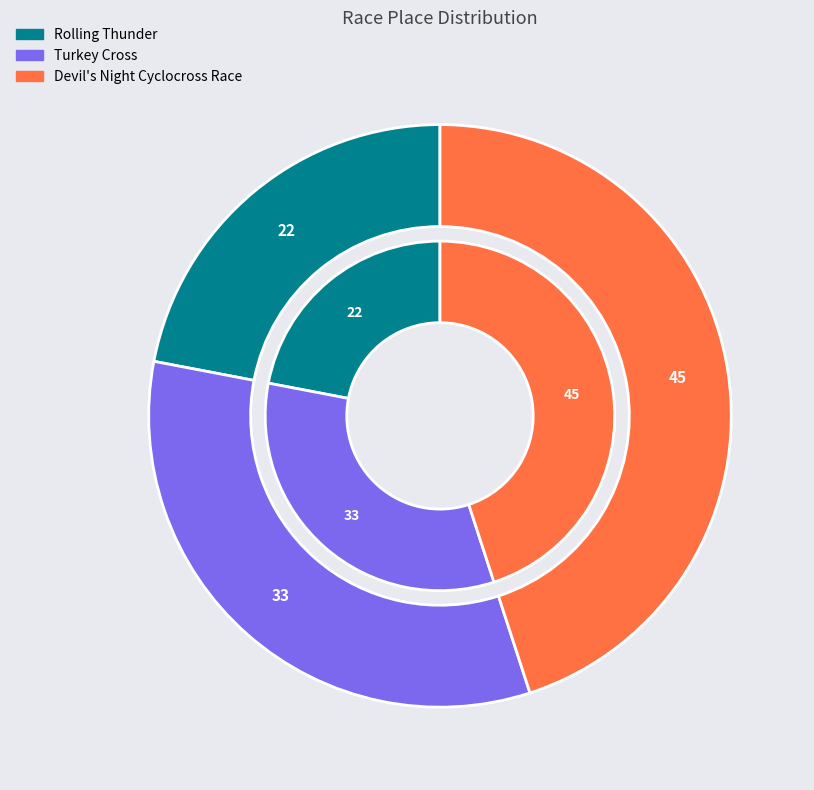

Which has a higher value, Turkey Cross or Devil's Night Cyclocross Race?

Devil's Night Cyclocross Race